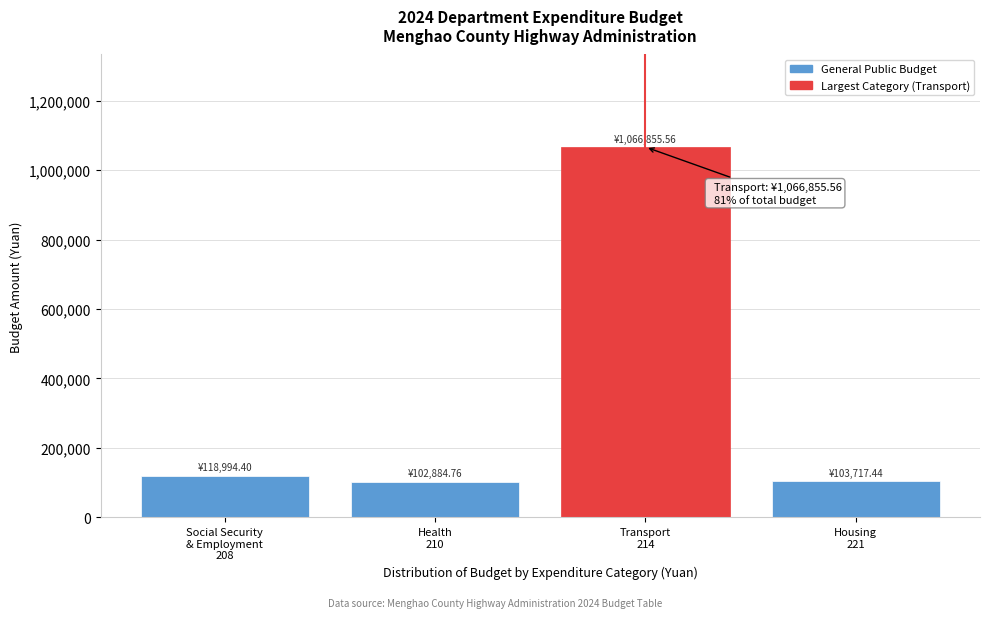

What is the greatest value displayed?

1066855.6